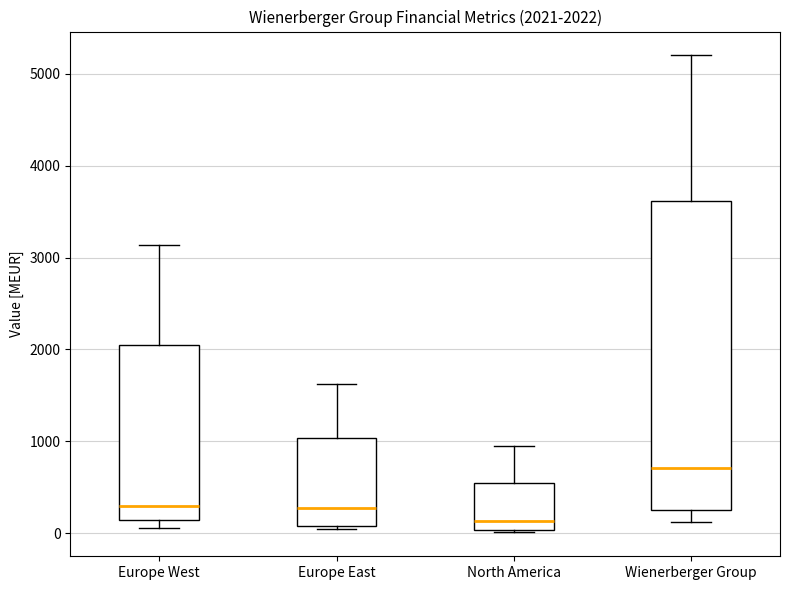

Which box has the lowest median line?

North America